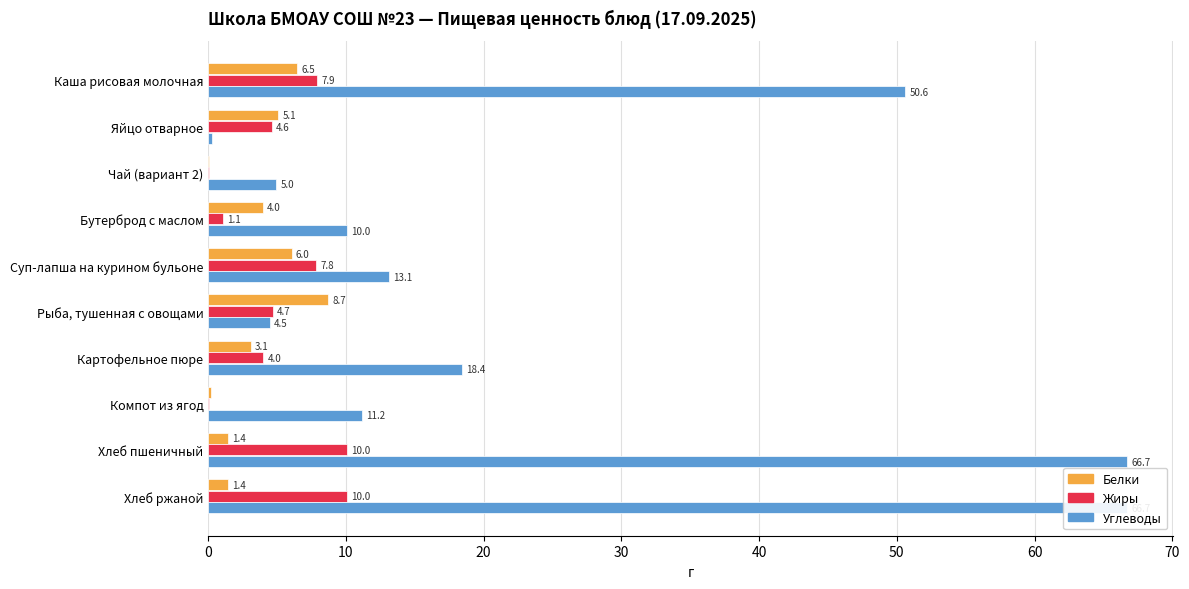

Reading left to right, list all the values displayed in this chart.

Белки: 6.5	5.1	0.1	4.0	6.0	8.7	3.1	0.2	1.4	1.4
Жиры: 7.9	4.6	0.0	1.1	7.8	4.7	4.0	0.1	10.0	10.0
Углеводы: 50.6	0.3	5.0	10.0	13.1	4.5	18.4	11.2	66.7	66.7